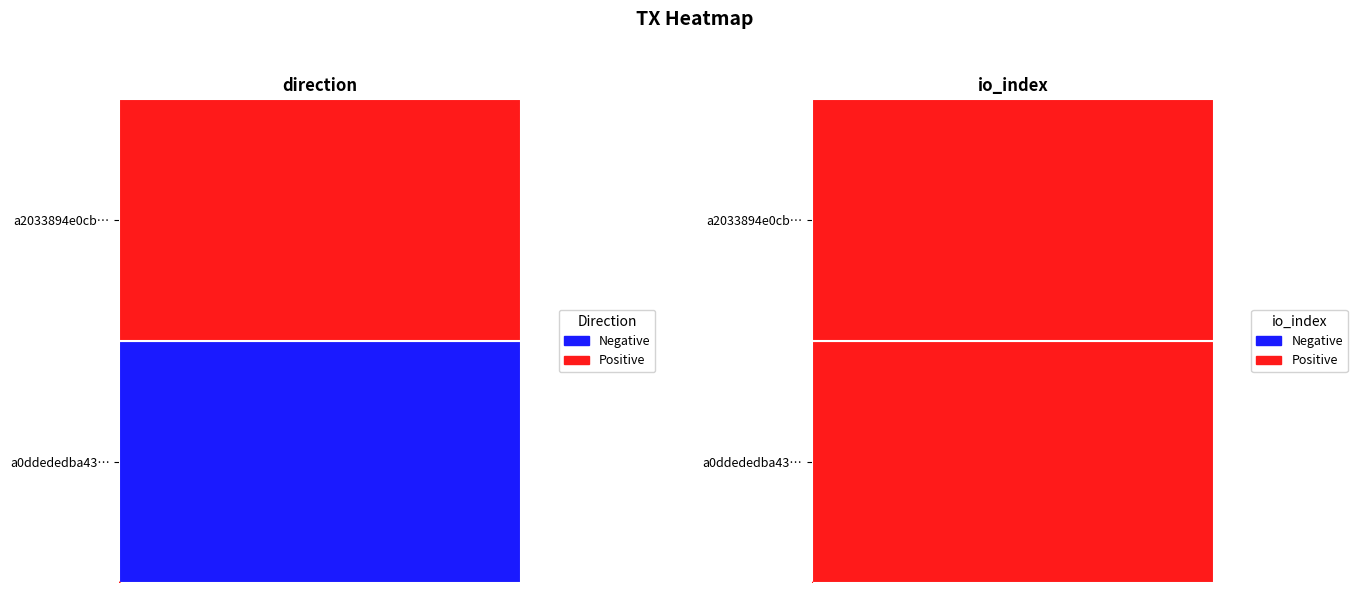

List the series in order of their overall mean, lowest first.

a0ddededba43f306d94324af1e23cf8f7ec856e, a2033894e0cb830d12cbf904a2c145fd25d5884